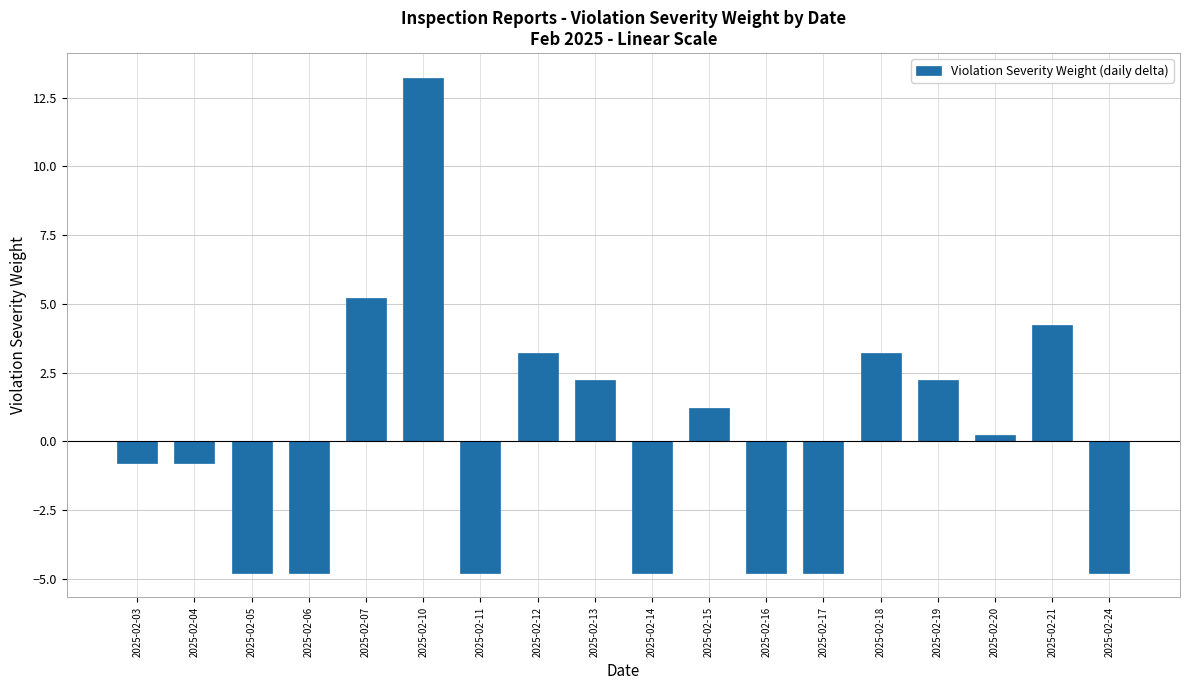

Reading left to right, extract all data points from this chart.

2025-02-03=-0.8	2025-02-04=-0.8	2025-02-05=-4.8	2025-02-06=-4.8	2025-02-07=5.2	2025-02-10=13.2	2025-02-11=-4.8	2025-02-12=3.2	2025-02-13=2.2	2025-02-14=-4.8	2025-02-15=1.2	2025-02-16=-4.8	2025-02-17=-4.8	2025-02-18=3.2	2025-02-19=2.2	2025-02-20=0.2	2025-02-21=4.2	2025-02-24=-4.8